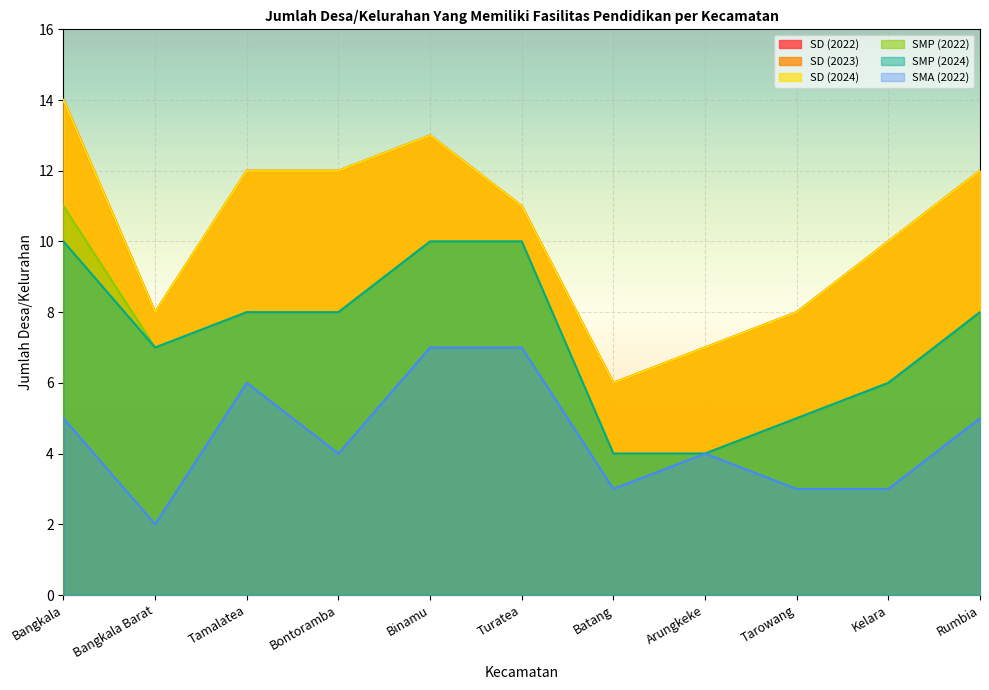

Where is SD (2024) nearest to the value 10?

Kelara